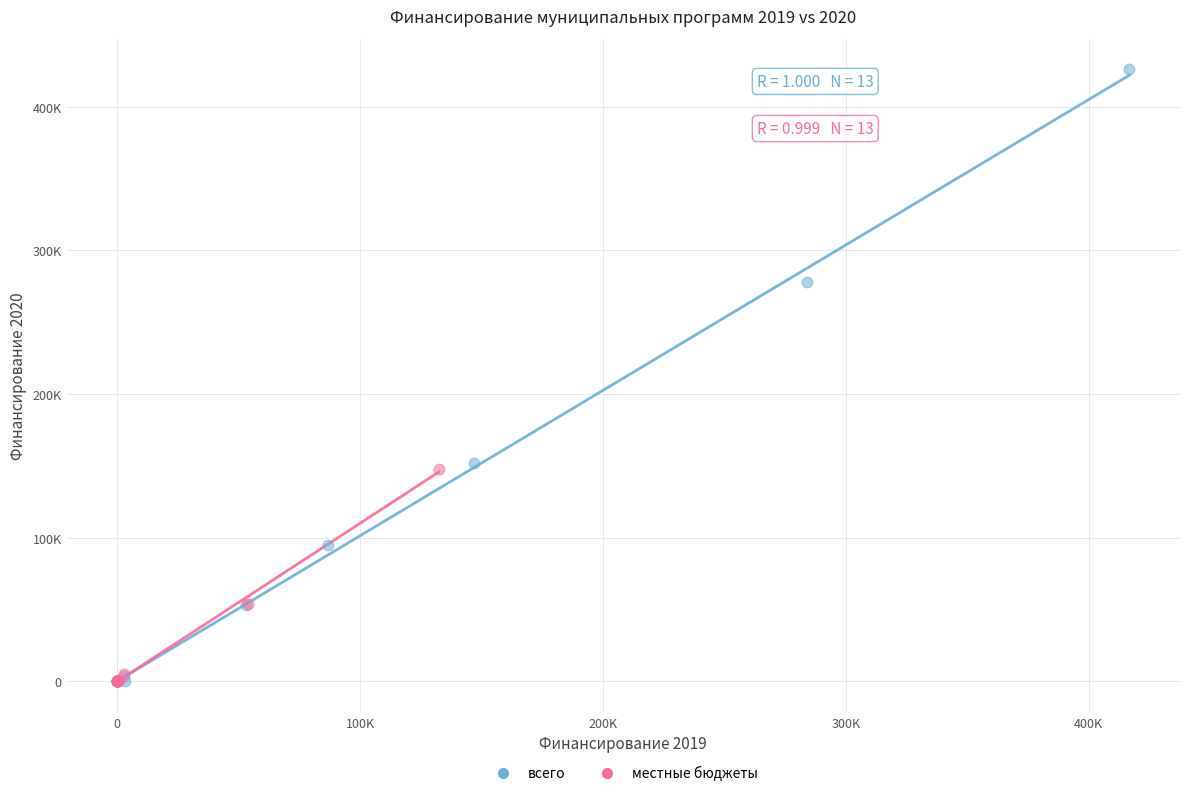

Which series has the widest spread of Y values?

всего